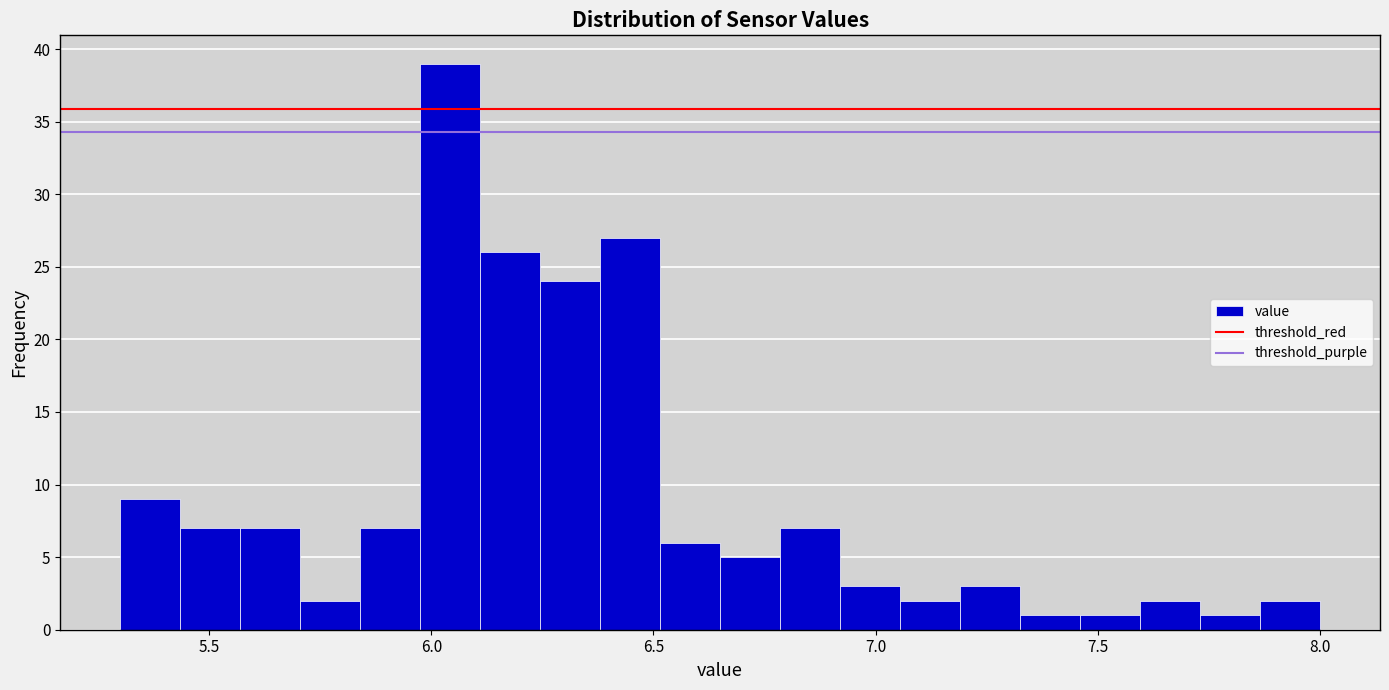

Around what value on the x-axis is the tallest bar? Give the approximate position of its centre, as read against the axis.

6.05